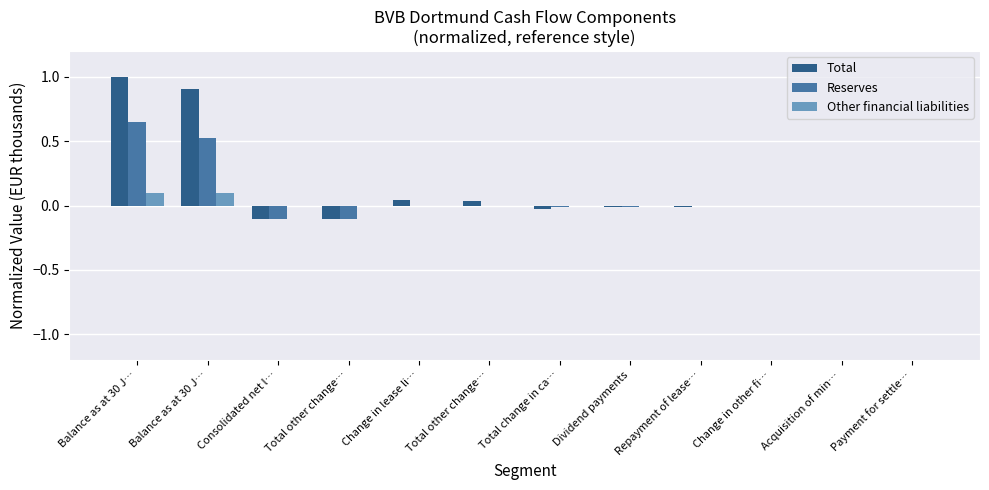

At which category is the sum across all series the highest?

Balance as at 30 J…